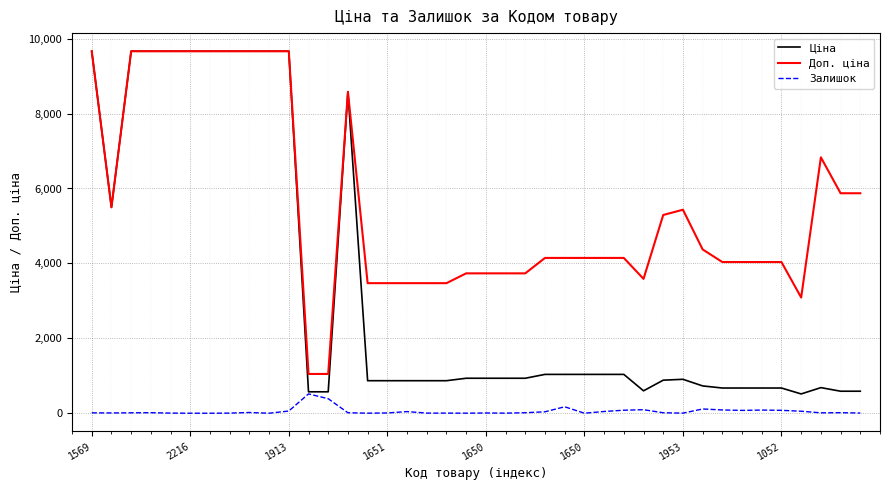

True or false: Доп. ціна and Залишок intersect in this chart.

False